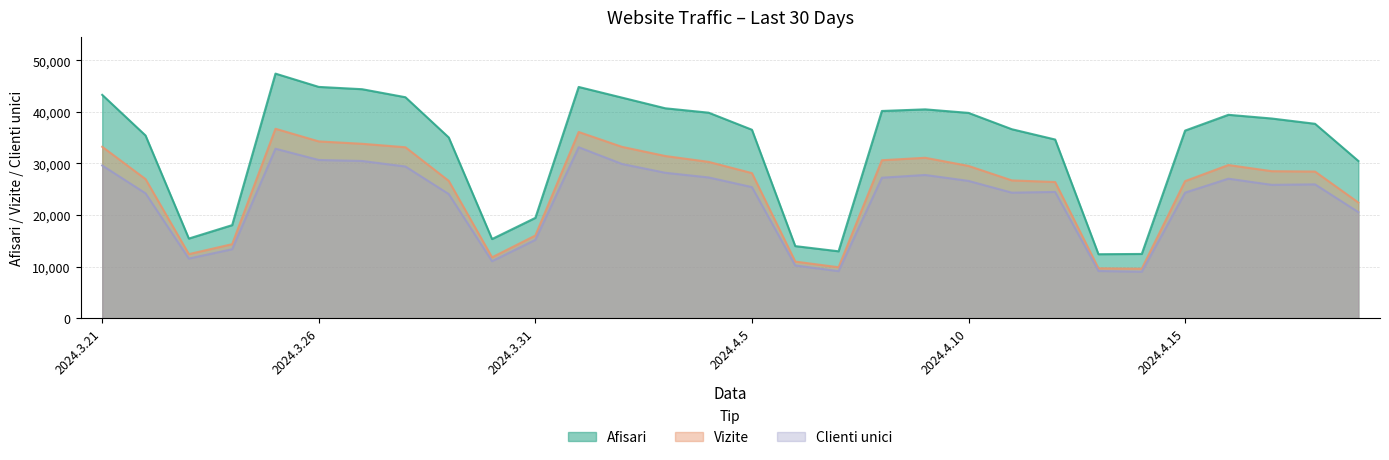

True or false: Clienti unici and Afisari intersect in this chart.

False